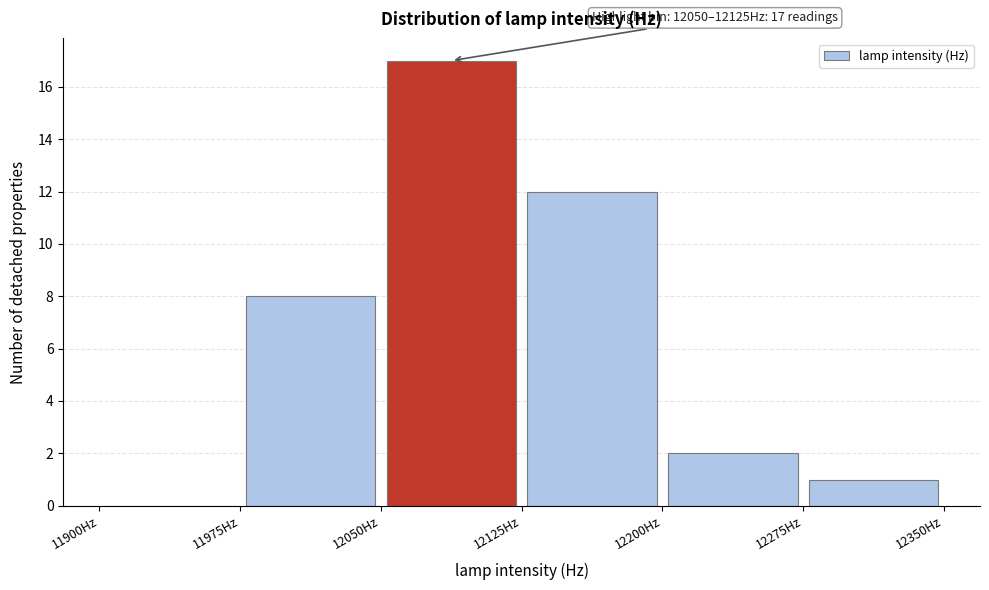

Which range on the x-axis has the tallest bar?

12050 to 12125